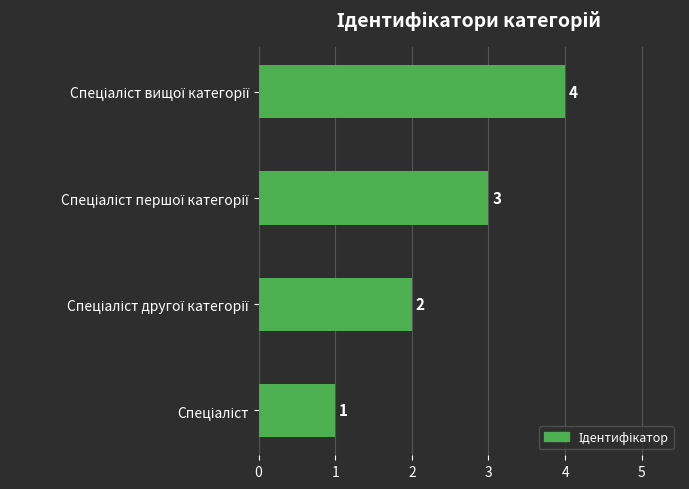

Count the values in the range 2 to 4.

3